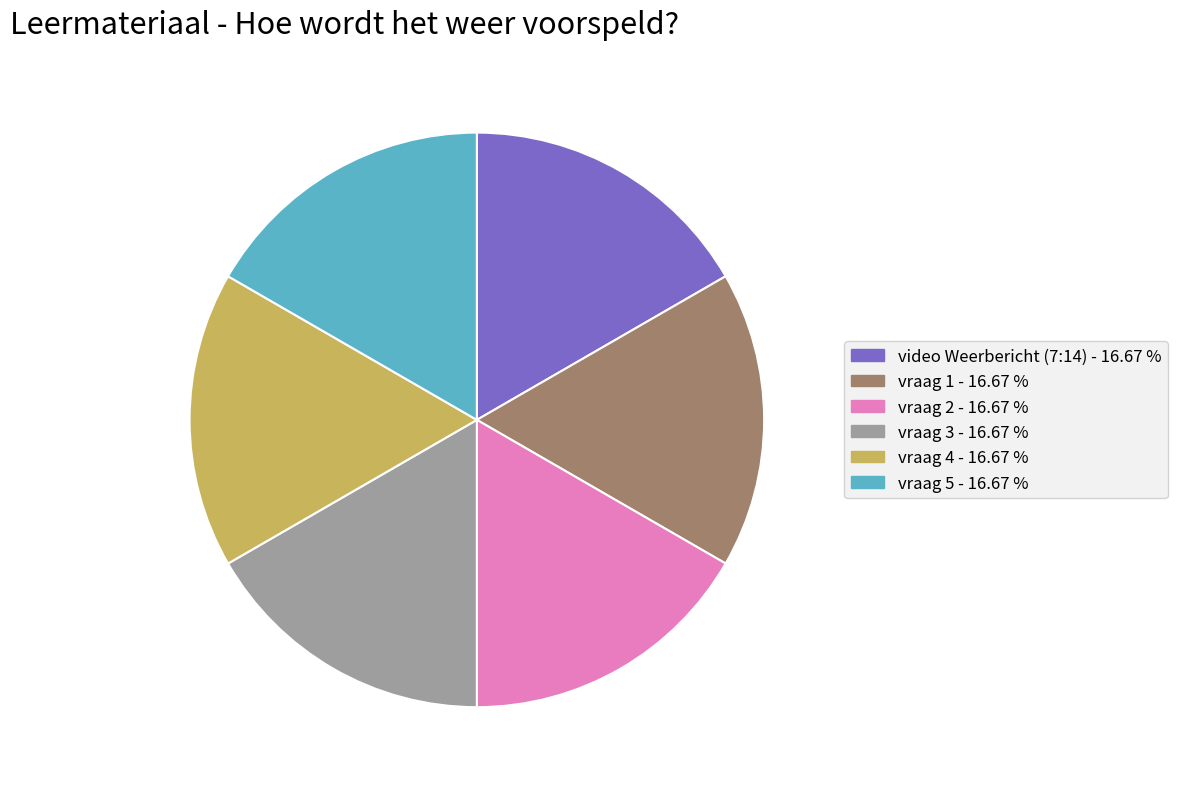

Does vraag 5 - 16.67 % account for over 50% of the chart?

No